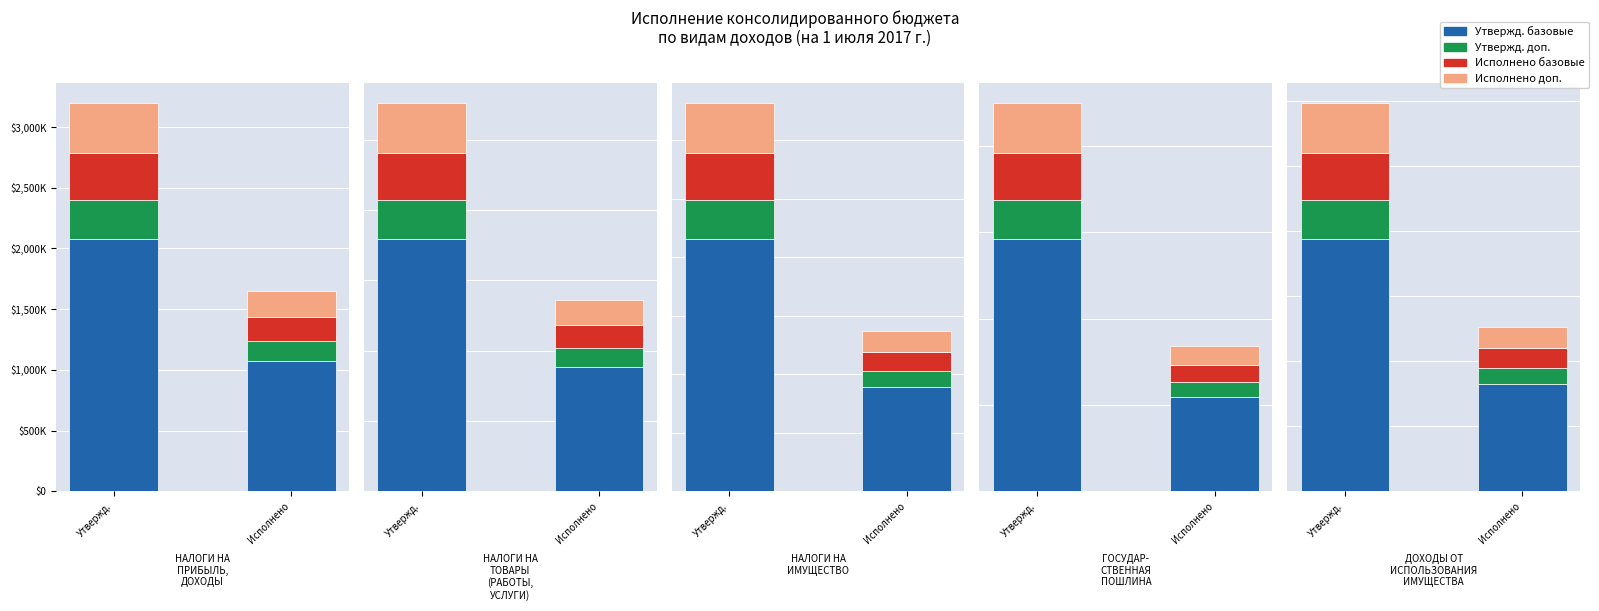

What is the difference between the maximum and minimum values in the Утвержд. базовые series?

1009376.1